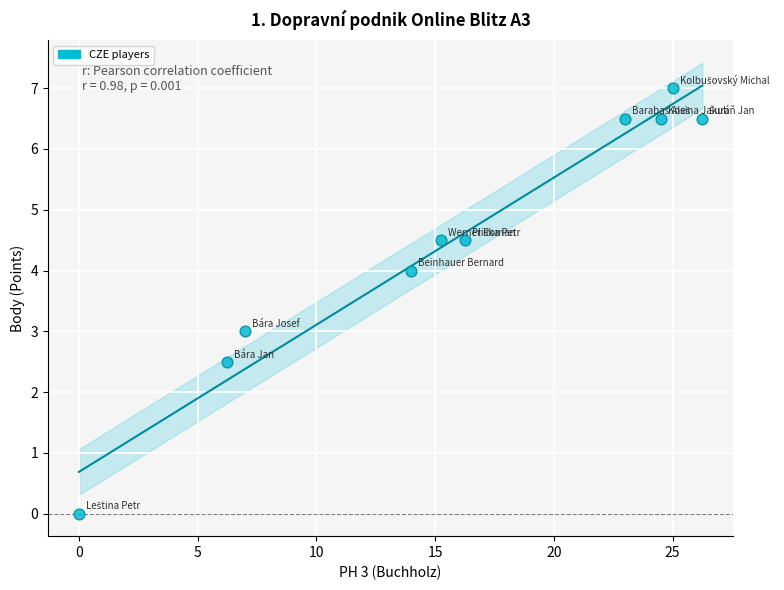

What is the range of X values (max minus min)?

26.2